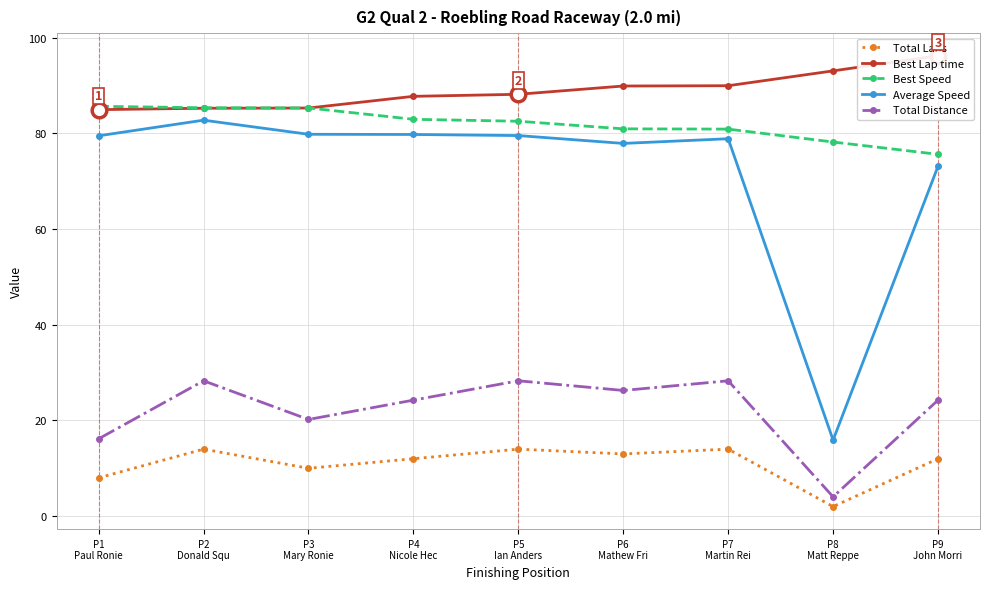

Is this an area chart (filled region under the line)?

No